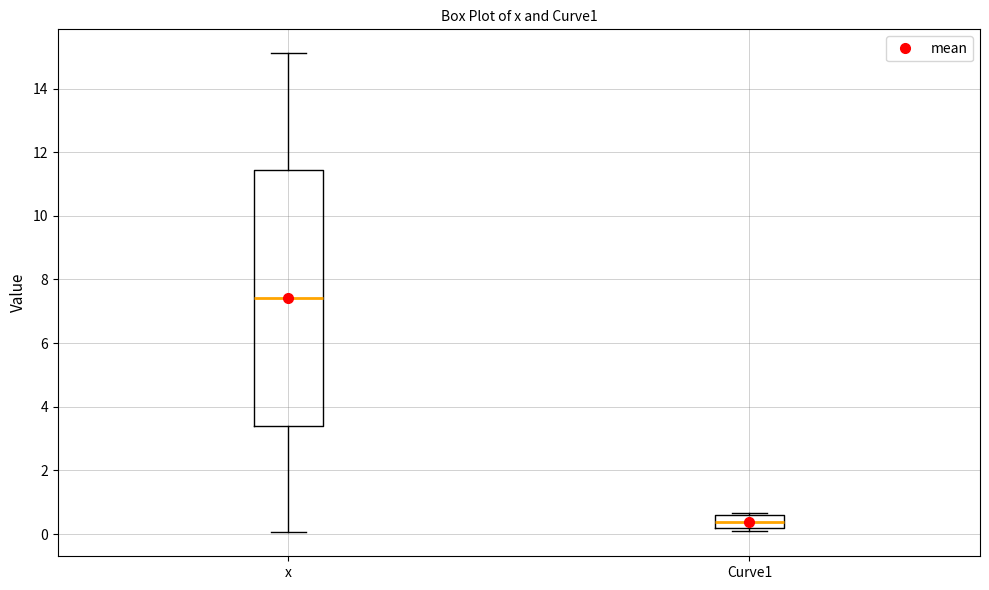

Reading left to right, read every box against the y-axis: the position of its median line, the range the box covers, and the ends of its whiskers. The values are not printed on the chart, so give them approximately, as read against the axis.

x: median 7.4, box 3.4 to 11.4, whiskers 0.0 to 15.2
Curve1: median 0.4, box 0.2 to 0.6, whiskers 0.0 to 0.6 (just above the box's upper edge)